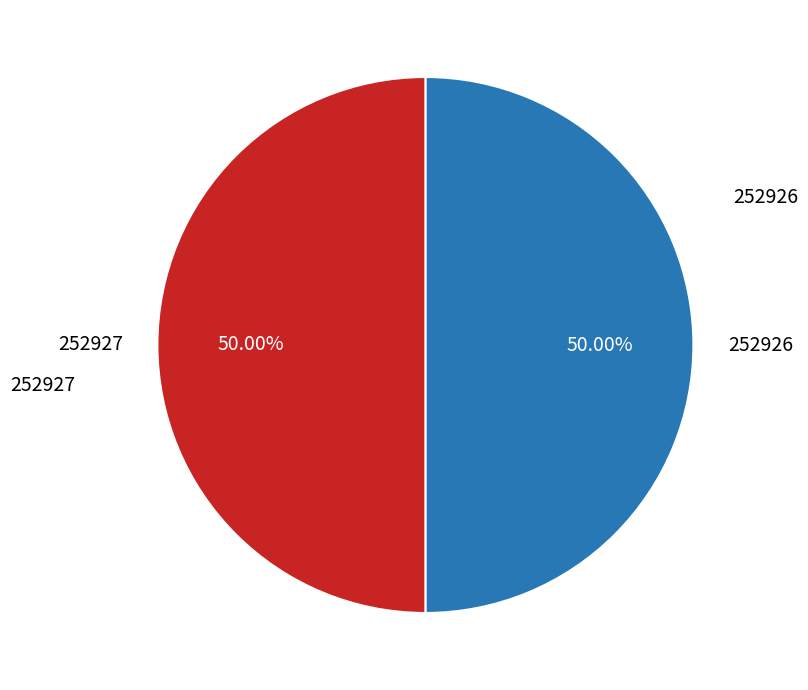

Count the number of slices in the pie.

2